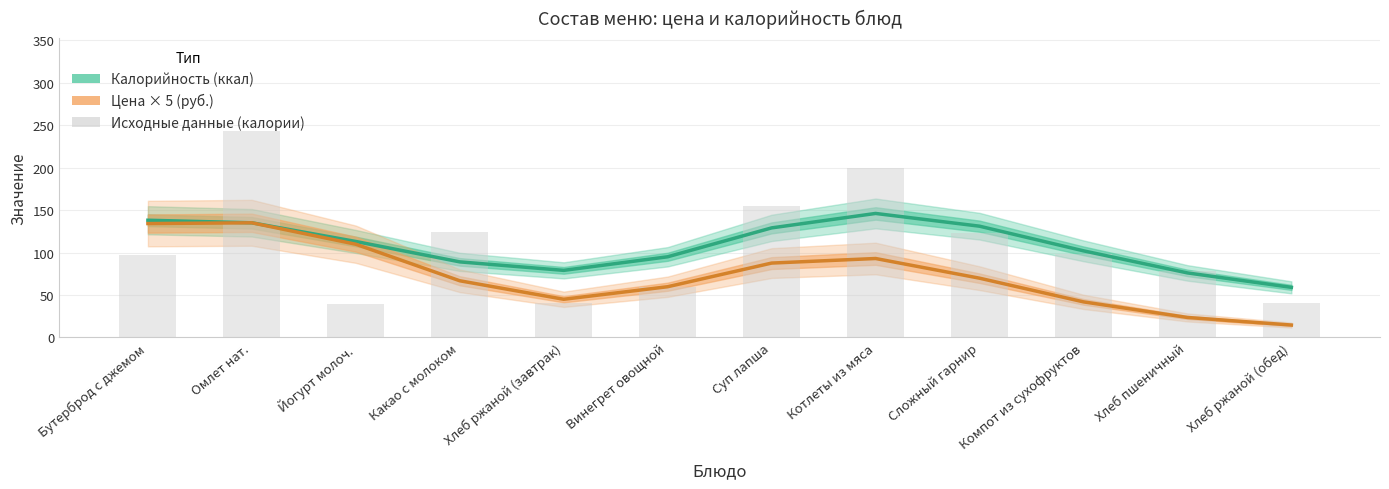

What is the change in value from Бутерброд с джемом to Омлет нат.?

+146